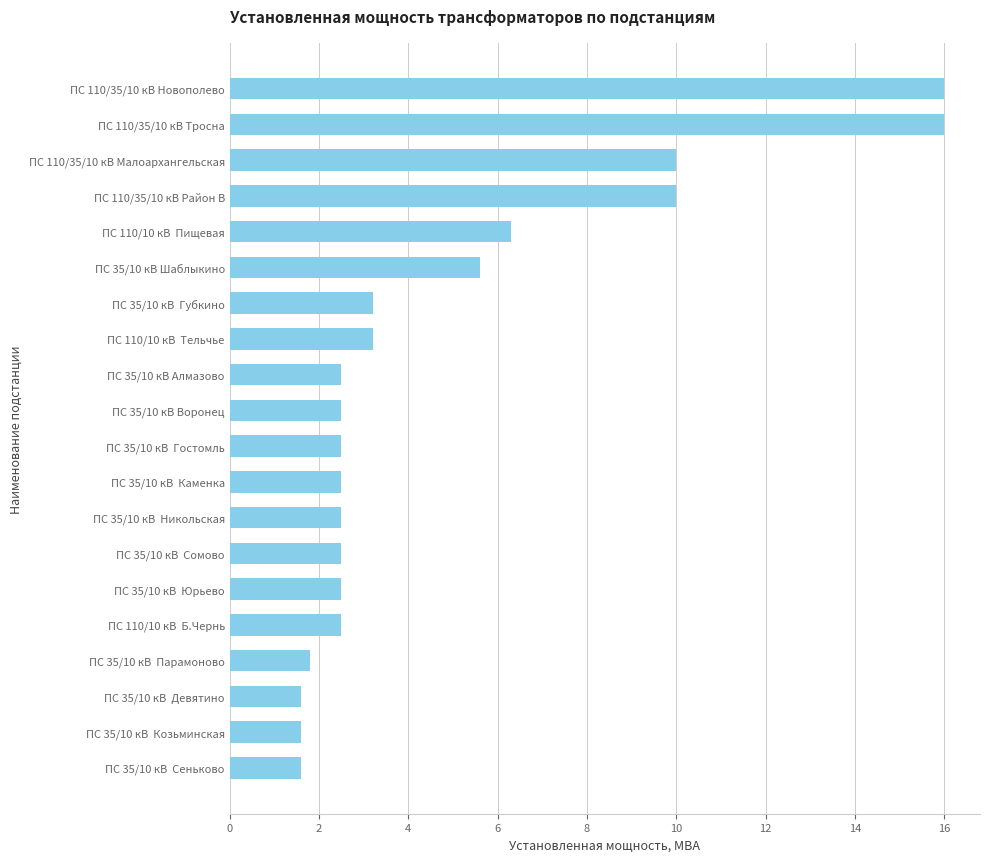

What is the label of the 1st bar from the top?

ПС 110/35/10 кВ Новополево